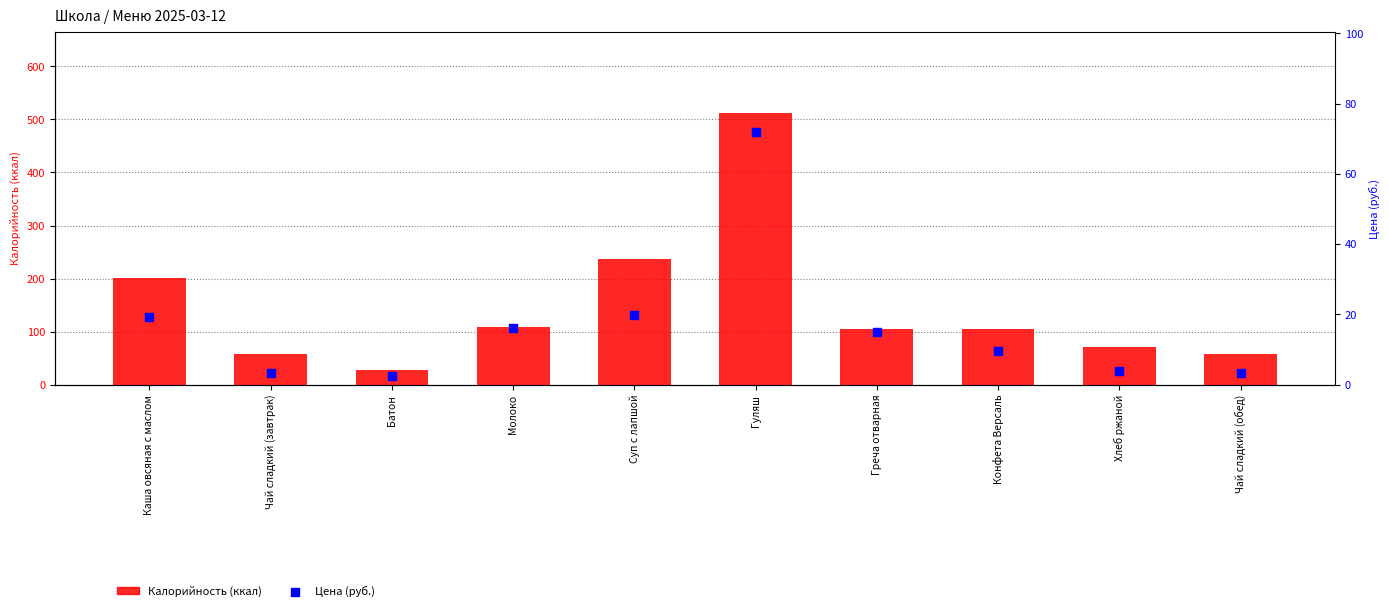

Which series has the largest total across all categories?

Калорийность (ккал)